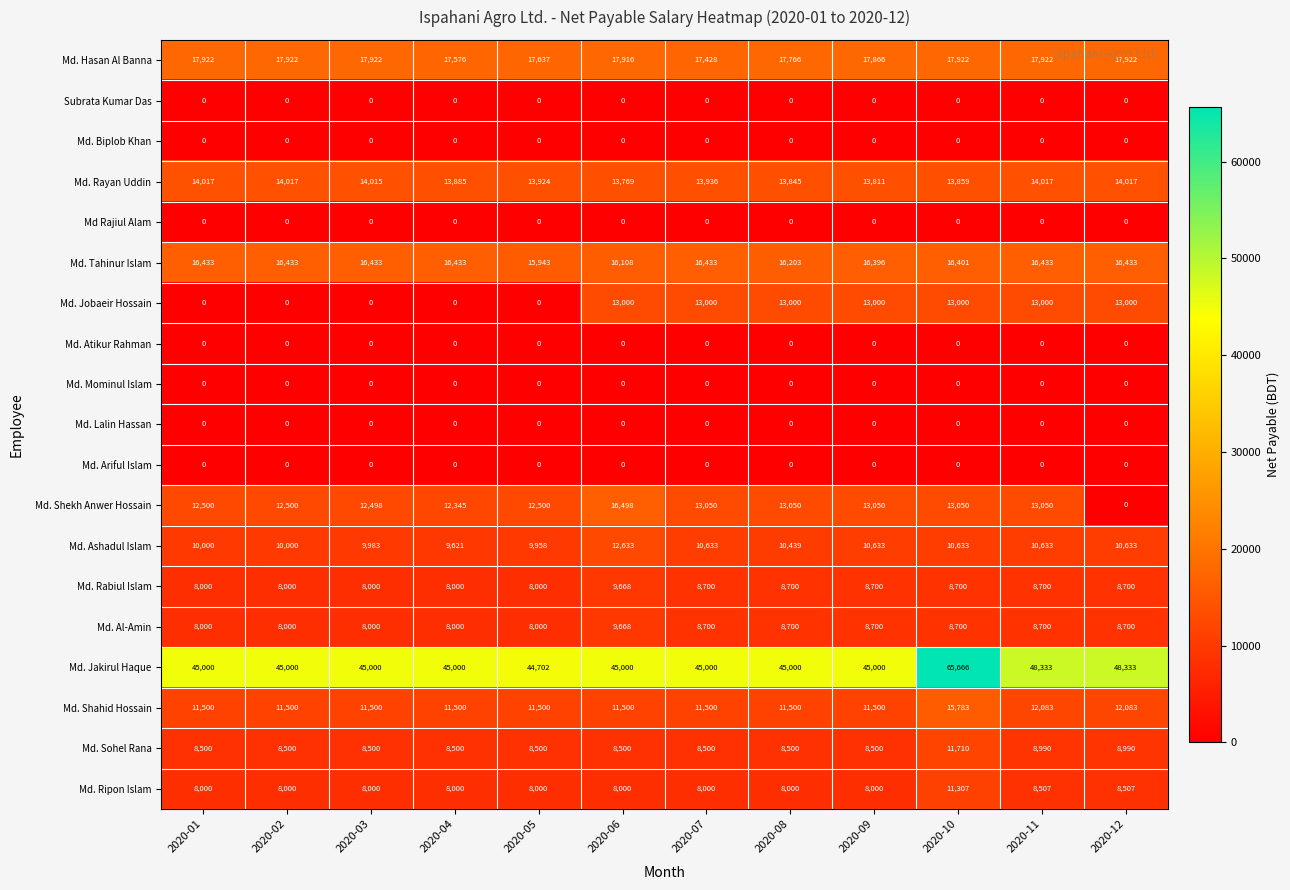

Read the Md. Shahid Hossain value at 2020-10.

15783